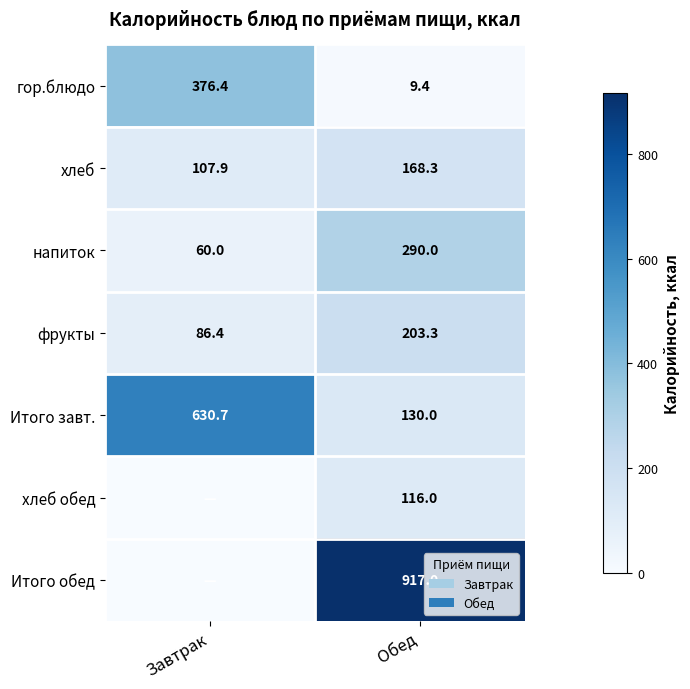

How many data points in фрукты are above 203?

1